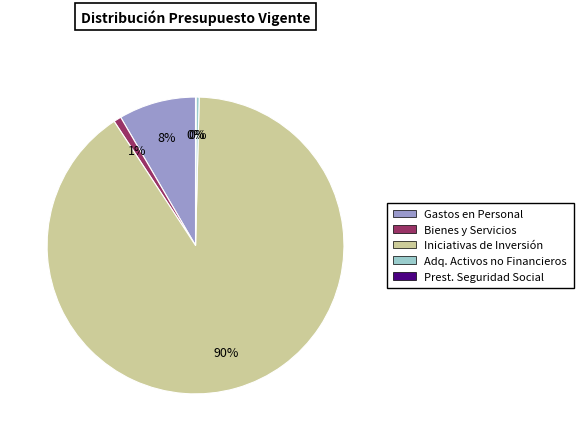

To the nearest percent, what is the average slice percentage?

20%